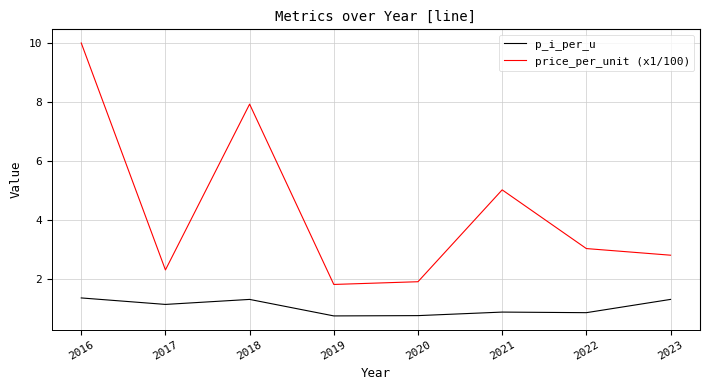

How many series are shown in this chart?

2